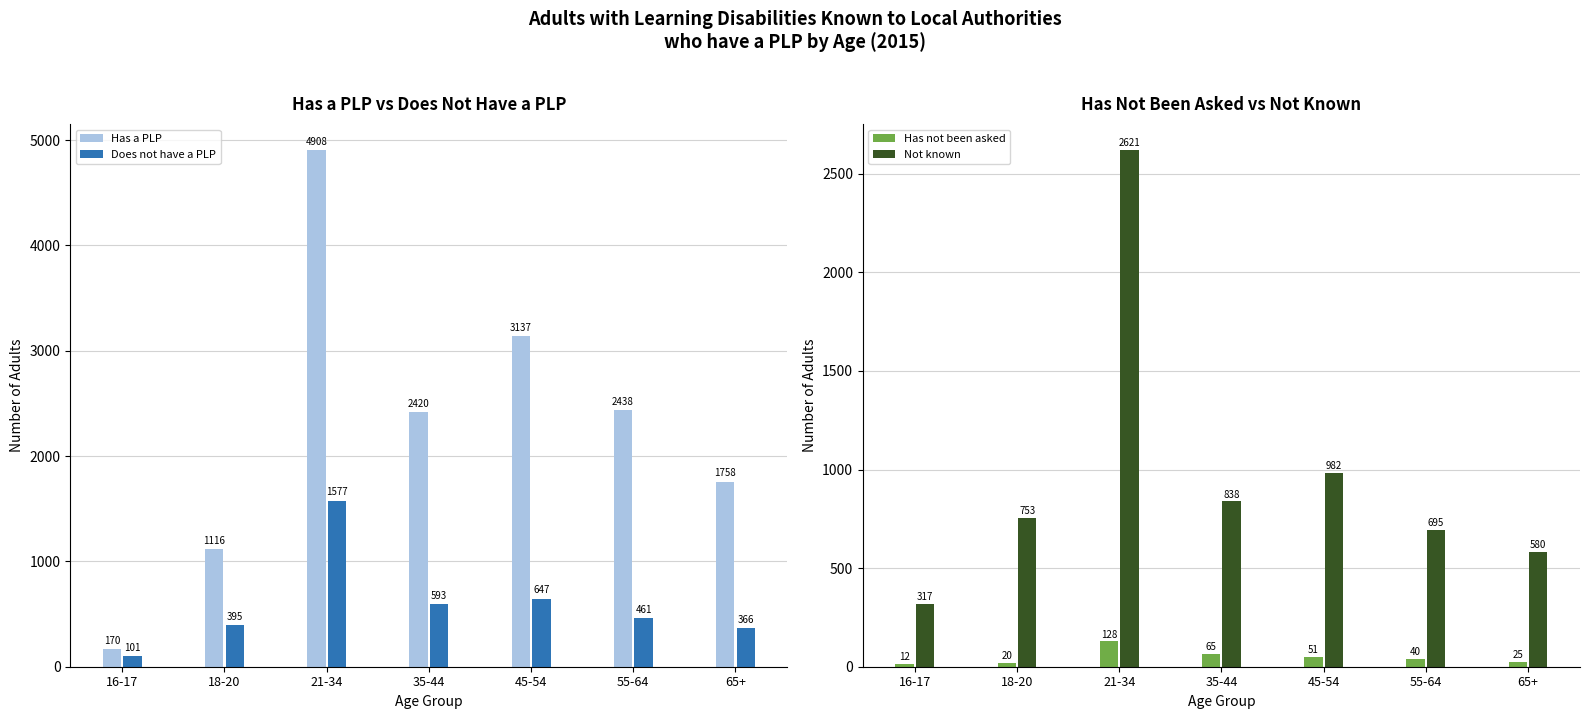

Which series has the largest range (max minus min)?

Has a PLP